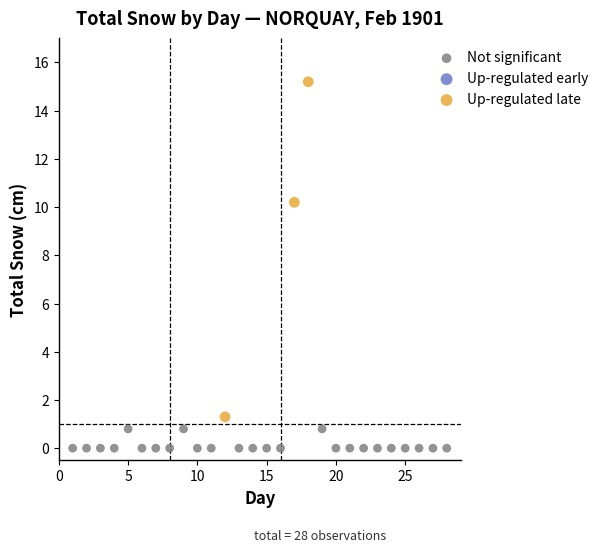

Which series contains the highest Y value?

Up-regulated late